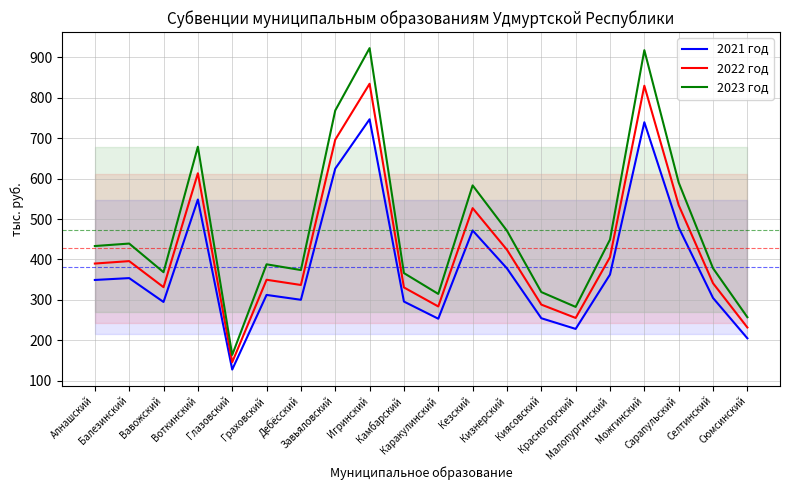

Is this an area chart (filled region under the line)?

No